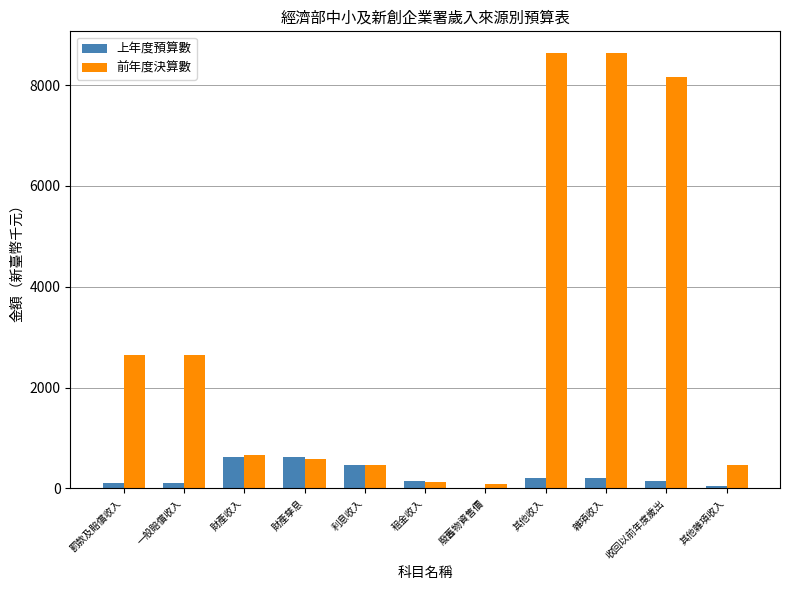

Which series changed the most between 財產孳息 and 收回以前年度歲出?

前年度決算數